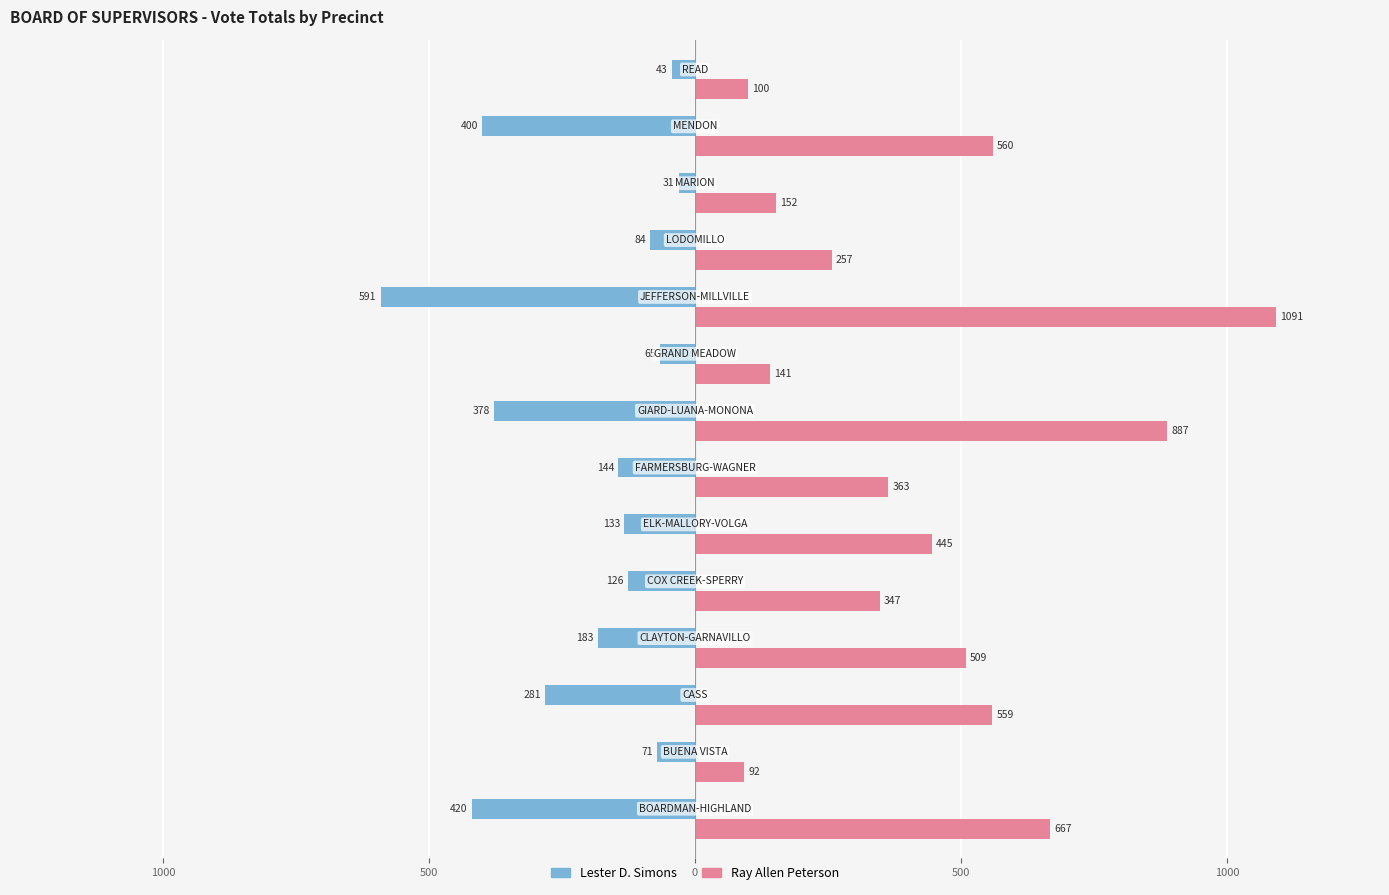

What are all the series names shown in the legend?

Lester D. Simons, Ray Allen Peterson